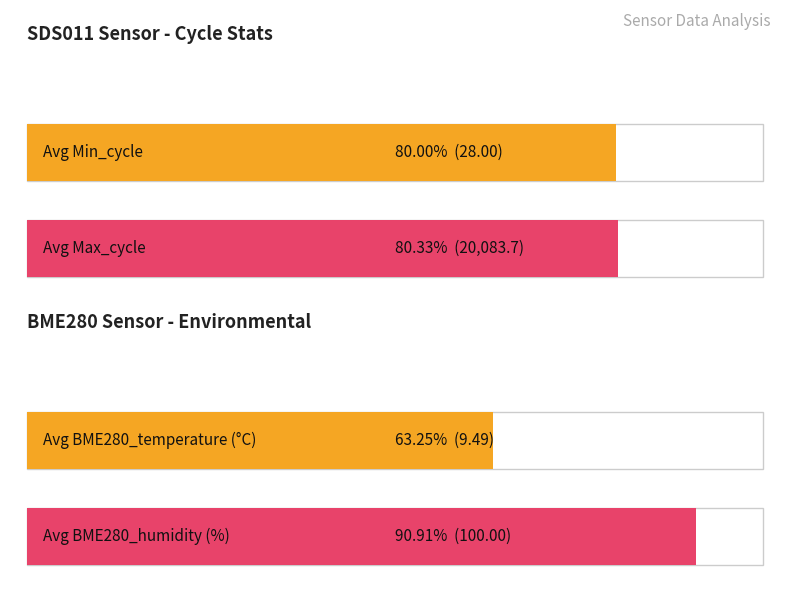

What is the difference between the maximum and minimum values in the BME280_temperature series?

0.2